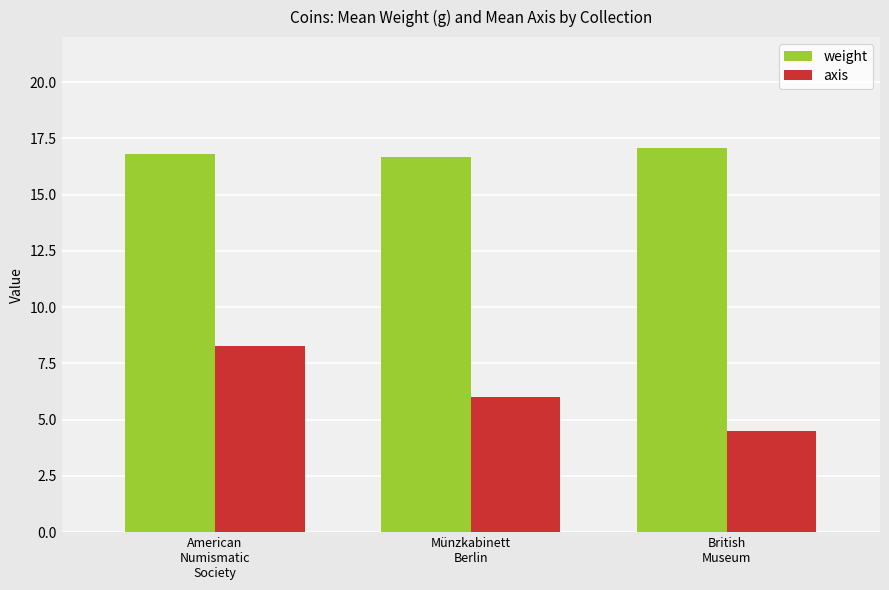

What is the average value of the axis series?

6.3